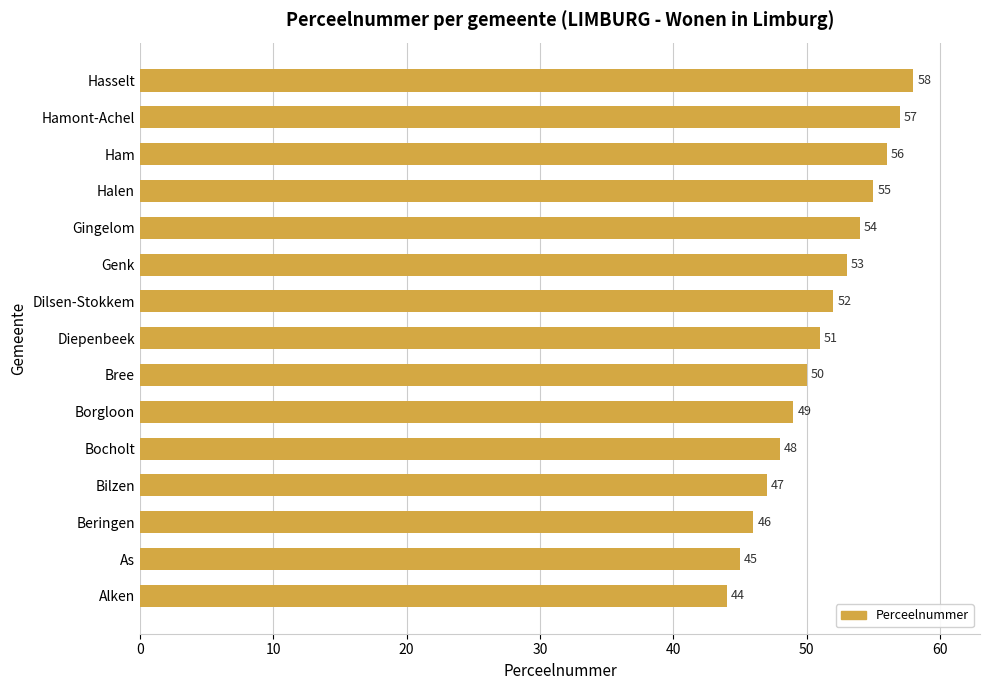

What is the maximum value shown in the chart?

58